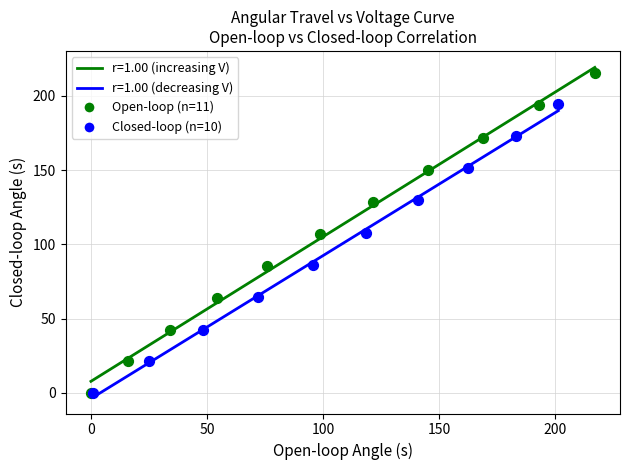

Which series has the largest Y range (max minus min)?

Open-loop (n=11)